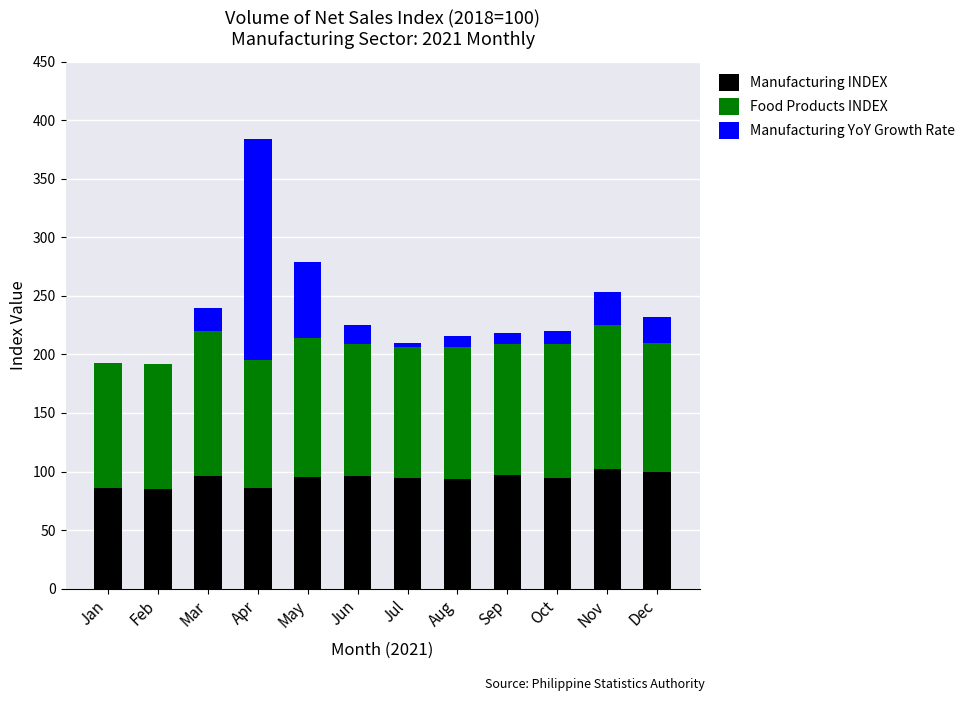

Read the Manufacturing INDEX value at Dec.

99.3